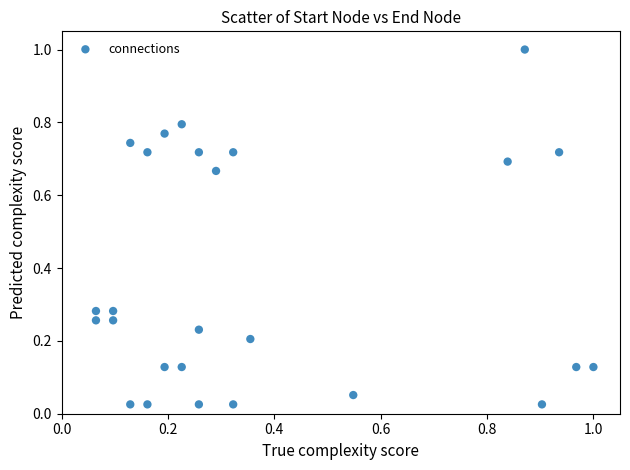

What is the range of X values (max minus min)?

0.9